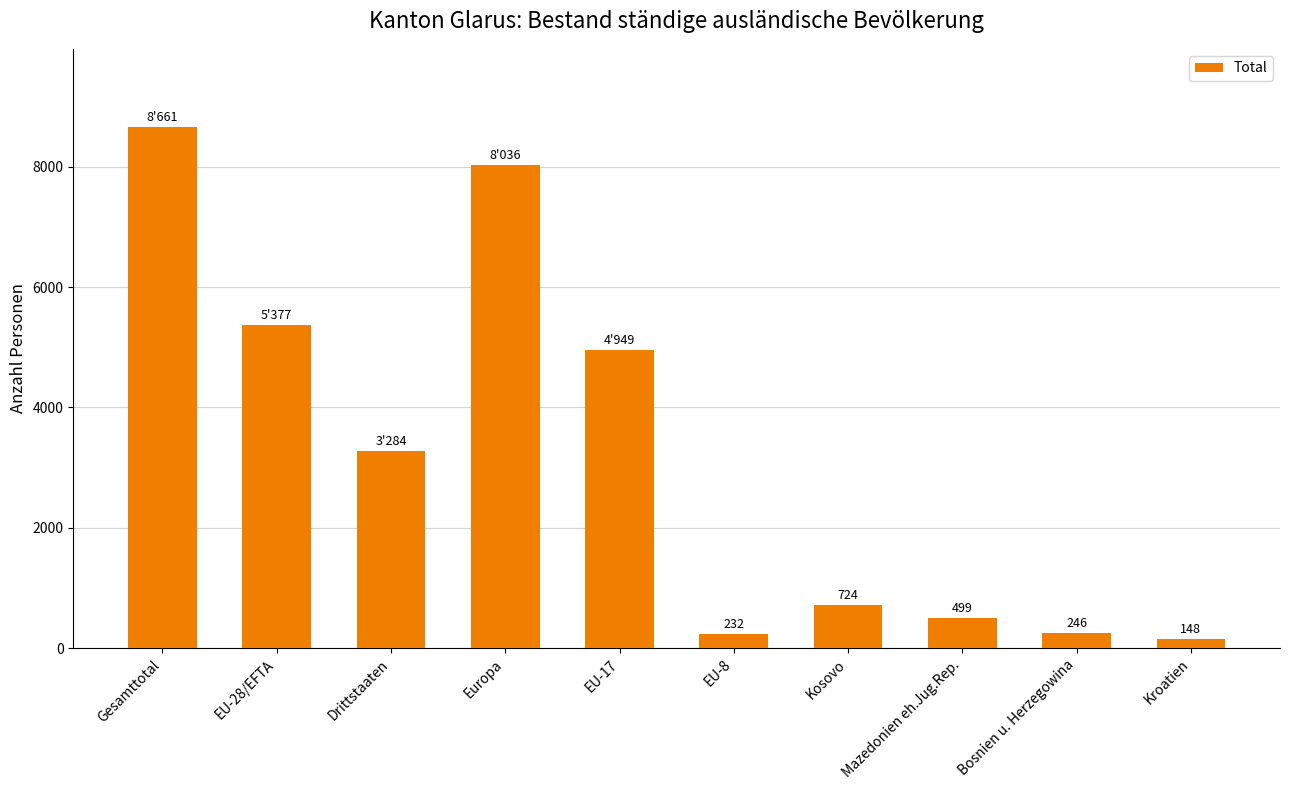

True or false: the data shows 724 at Kosovo.

True